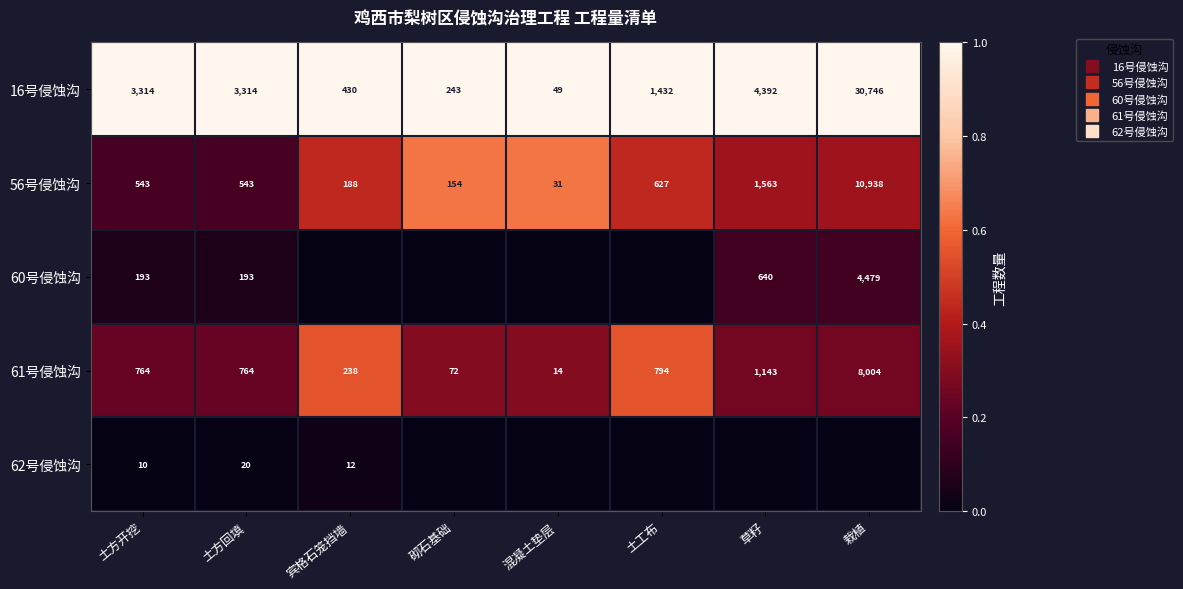

Between 土工布 and 宾格石笼挡墙, which is larger?

土工布